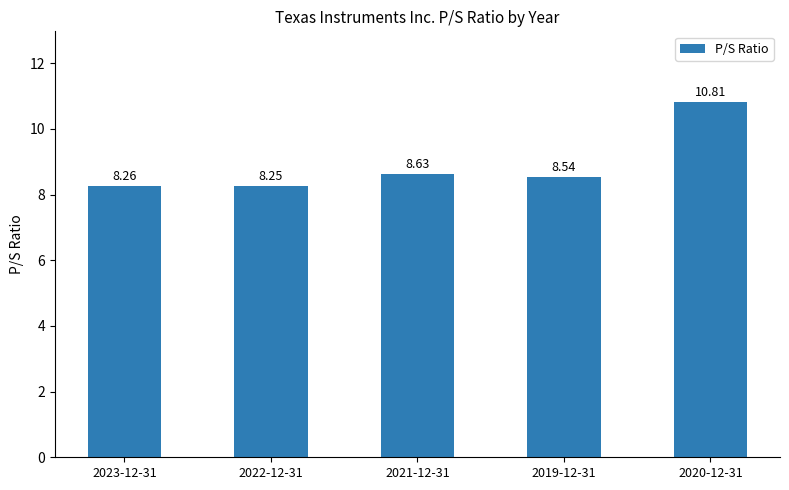

Between 2022-12-31 and 2020-12-31, which is larger?

2020-12-31